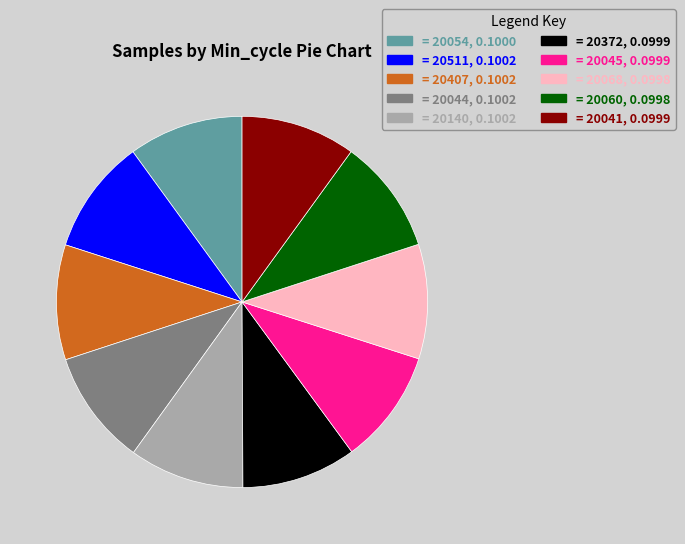

Combined, do = 20372, 0.0999 and = 20044, 0.1002 account for over 50%?

No